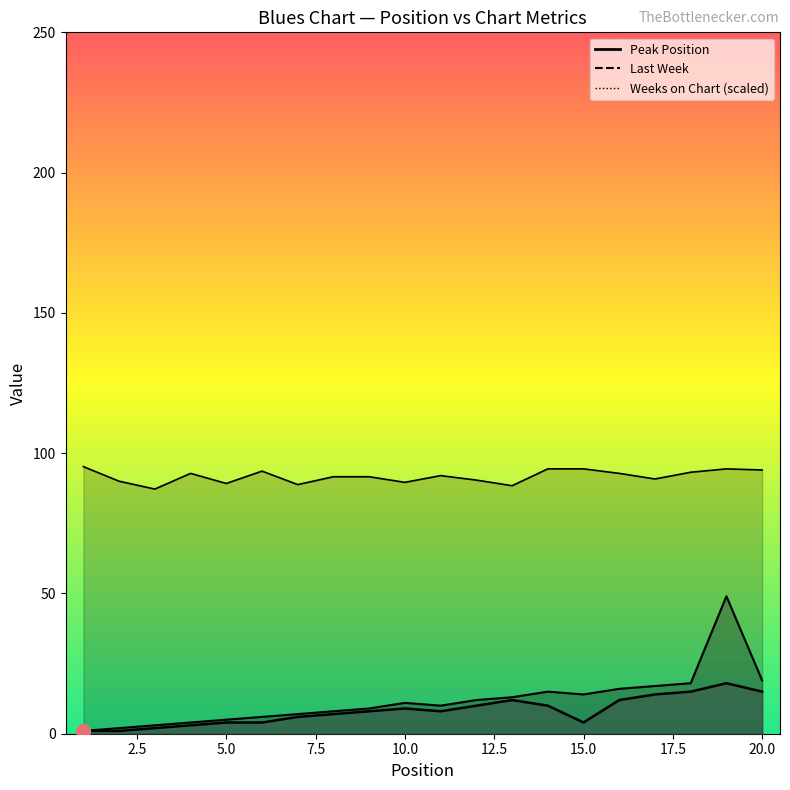

Rank the series by their maximum value, from highest to lowest.

Weeks on Chart, Last Week, Peak Position